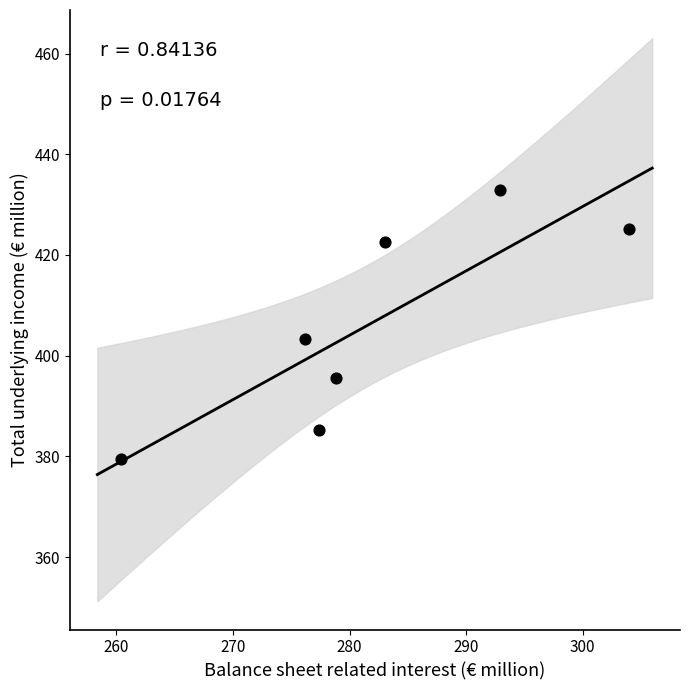

What Y value in the scatter plot is closest to 406?

403.4